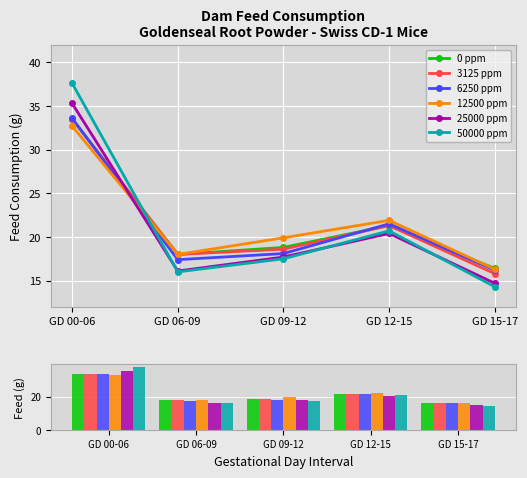

Does the chart contain stacked bars?

No